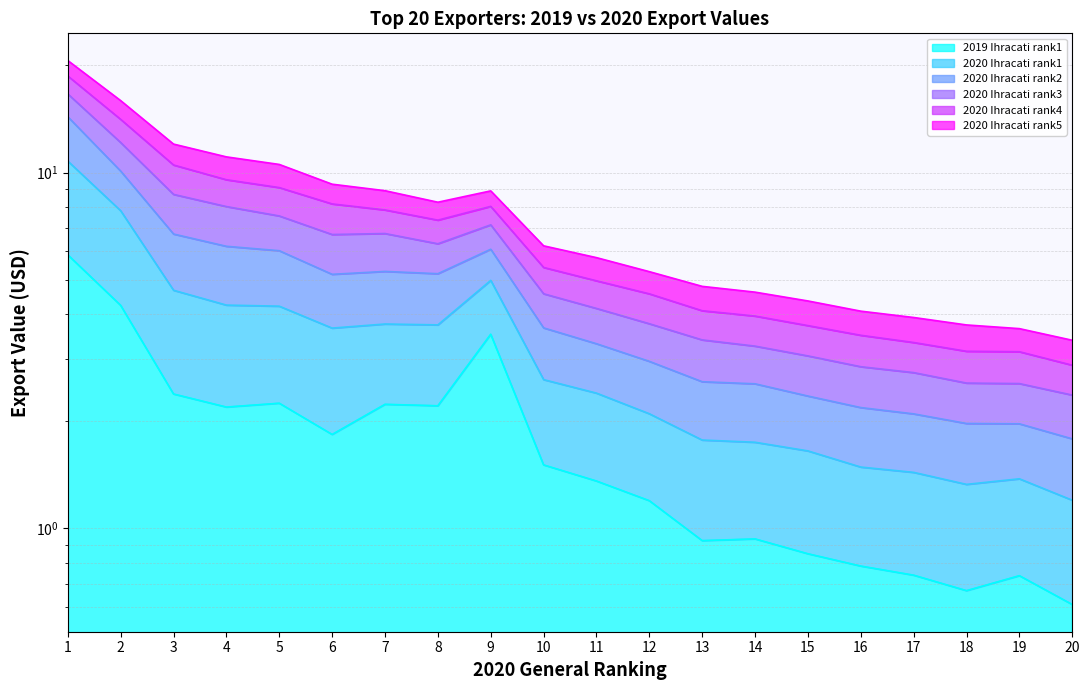

True or false: 2020 Ihracati rank1 and 2019 Ihracati rank1 intersect in this chart.

False